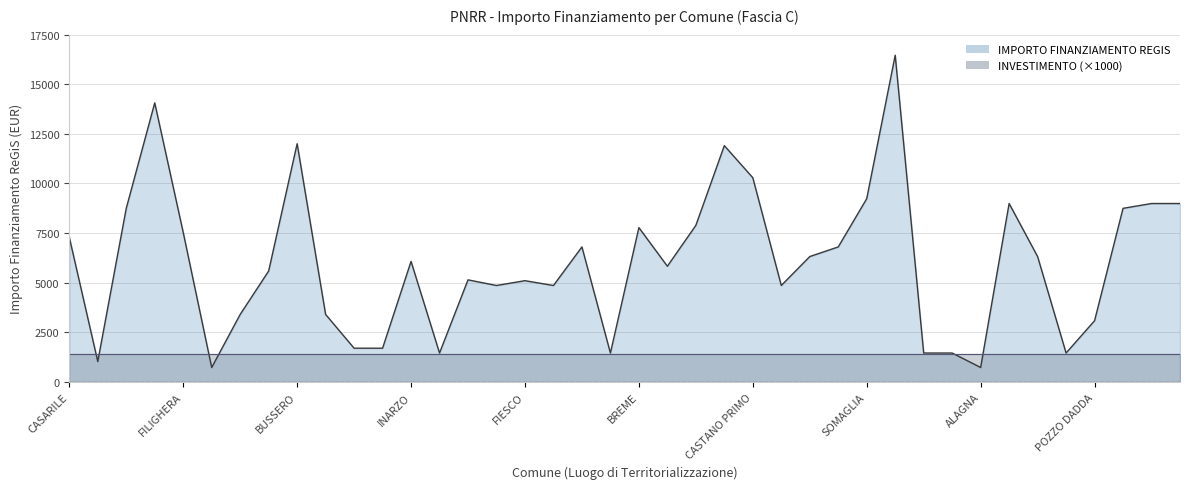

What is the sum of the values at SECUGNAGO and CASALMORANO?

3159